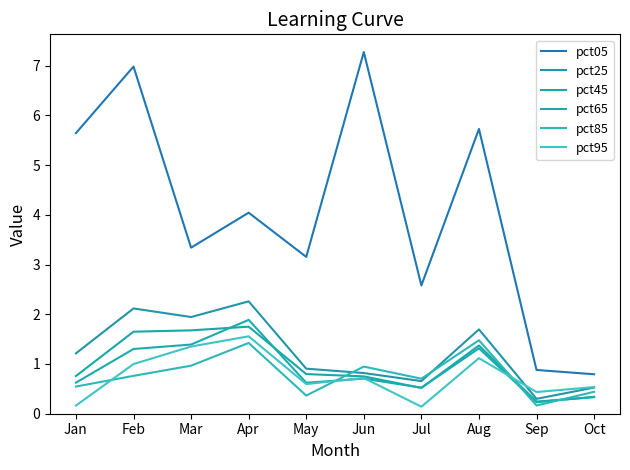

What is the greatest value displayed?

7.3